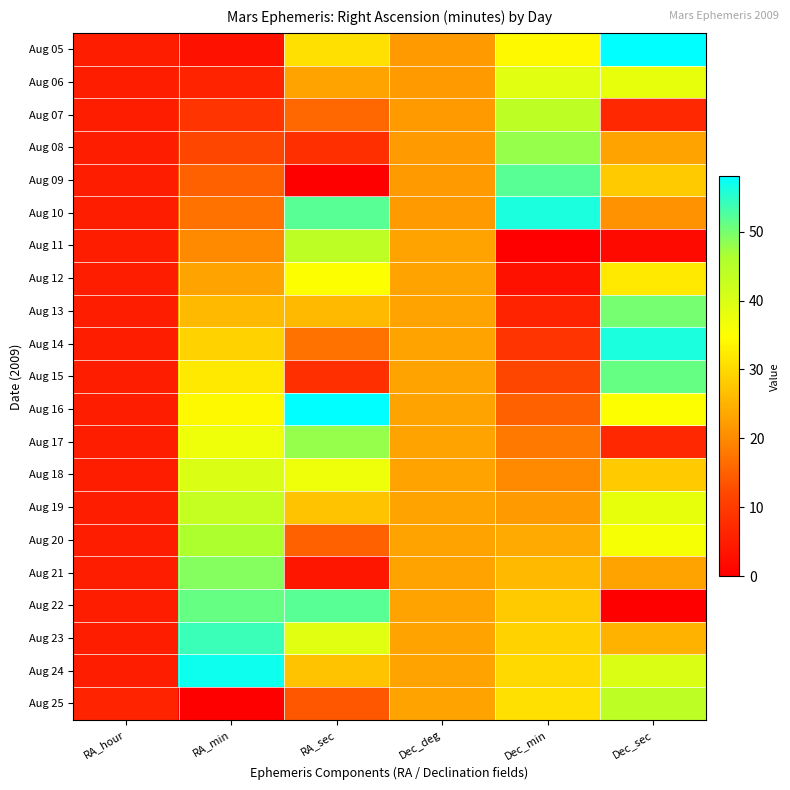

Reading left to right, transcribe all the data shown in this chart.

Aug 05: RA_hour=5	RA_min=3	RA_sec=31	Dec_deg=22	Dec_min=34	Dec_sec=58
Aug 06: RA_hour=5	RA_min=6	RA_sec=23	Dec_deg=22	Dec_min=39	Dec_sec=38
Aug 07: RA_hour=5	RA_min=9	RA_sec=16	Dec_deg=22	Dec_min=44	Dec_sec=7
Aug 08: RA_hour=5	RA_min=12	RA_sec=8	Dec_deg=22	Dec_min=48	Dec_sec=23
Aug 09: RA_hour=5	RA_min=15	RA_sec=0	Dec_deg=22	Dec_min=52	Dec_sec=28
Aug 10: RA_hour=5	RA_min=17	RA_sec=52	Dec_deg=22	Dec_min=56	Dec_sec=21
Aug 11: RA_hour=5	RA_min=20	RA_sec=44	Dec_deg=23	Dec_min=0	Dec_sec=2
Aug 12: RA_hour=5	RA_min=23	RA_sec=35	Dec_deg=23	Dec_min=3	Dec_sec=32
Aug 13: RA_hour=5	RA_min=26	RA_sec=26	Dec_deg=23	Dec_min=6	Dec_sec=50
Aug 14: RA_hour=5	RA_min=29	RA_sec=17	Dec_deg=23	Dec_min=9	Dec_sec=56
Aug 15: RA_hour=5	RA_min=32	RA_sec=8	Dec_deg=23	Dec_min=12	Dec_sec=51
Aug 16: RA_hour=5	RA_min=34	RA_sec=58	Dec_deg=23	Dec_min=15	Dec_sec=35
Aug 17: RA_hour=5	RA_min=37	RA_sec=48	Dec_deg=23	Dec_min=18	Dec_sec=7
Aug 18: RA_hour=5	RA_min=40	RA_sec=37	Dec_deg=23	Dec_min=20	Dec_sec=28
Aug 19: RA_hour=5	RA_min=43	RA_sec=27	Dec_deg=23	Dec_min=22	Dec_sec=38
Aug 20: RA_hour=5	RA_min=46	RA_sec=15	Dec_deg=23	Dec_min=24	Dec_sec=36
Aug 21: RA_hour=5	RA_min=49	RA_sec=4	Dec_deg=23	Dec_min=26	Dec_sec=23
Aug 22: RA_hour=5	RA_min=51	RA_sec=52	Dec_deg=23	Dec_min=28	Dec_sec=0
Aug 23: RA_hour=5	RA_min=54	RA_sec=39	Dec_deg=23	Dec_min=29	Dec_sec=25
Aug 24: RA_hour=5	RA_min=57	RA_sec=27	Dec_deg=23	Dec_min=30	Dec_sec=40
Aug 25: RA_hour=6	RA_min=0	RA_sec=14	Dec_deg=23	Dec_min=31	Dec_sec=44